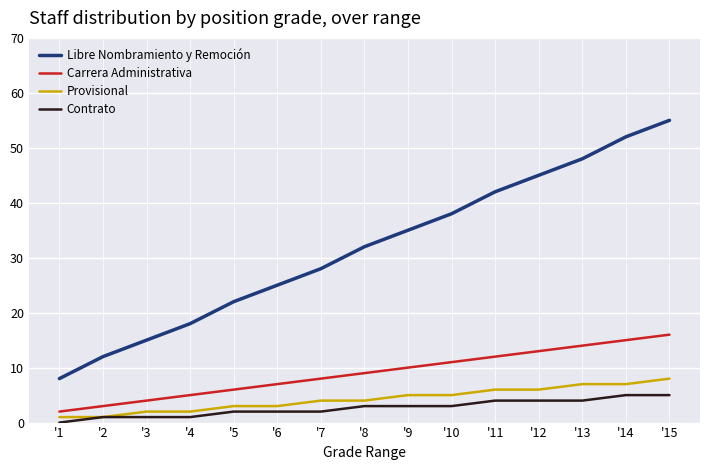

What is the spread (max minus min) of values at '9?

32